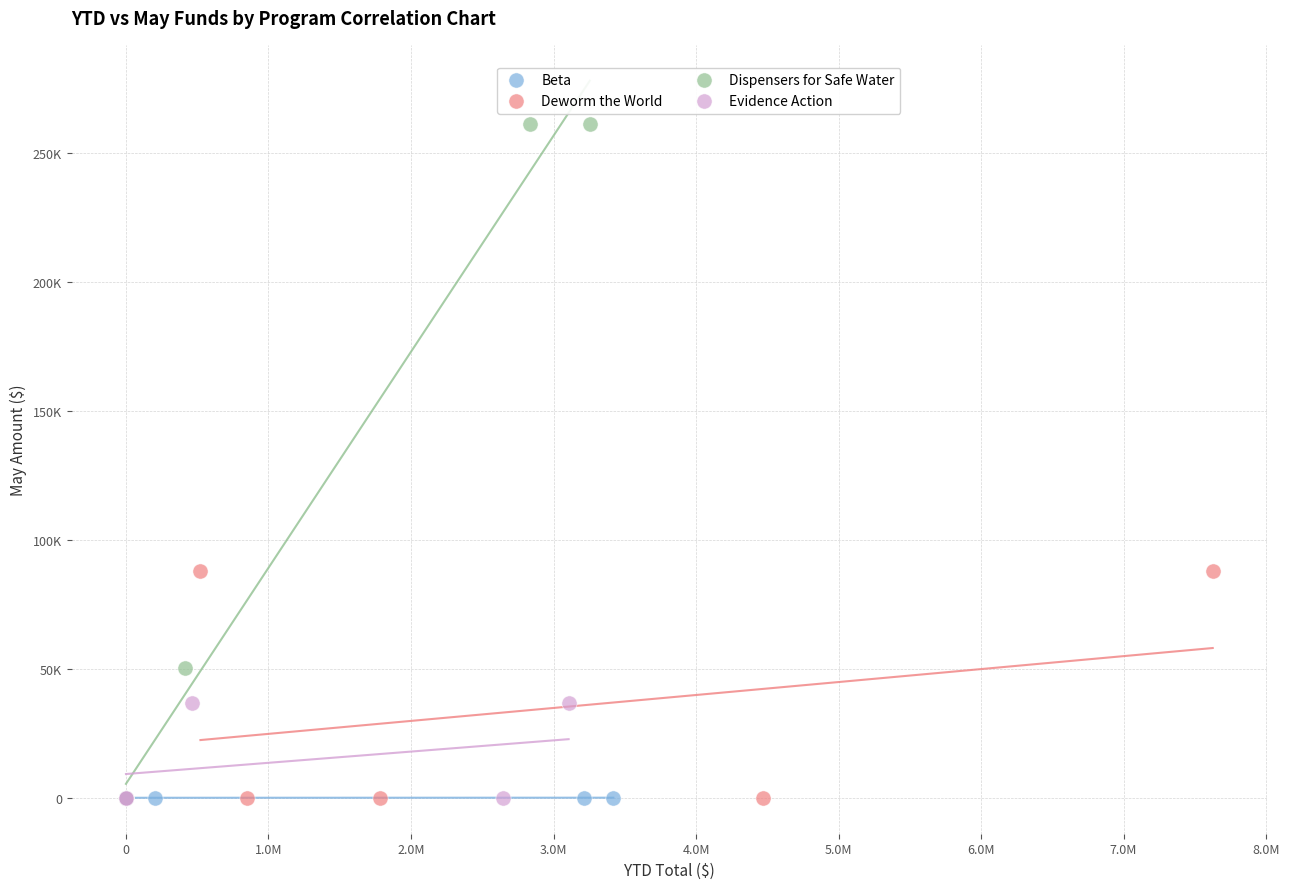

What are all the series names shown in the legend?

Beta, Deworm the World, Dispensers for Safe Water, Evidence Action